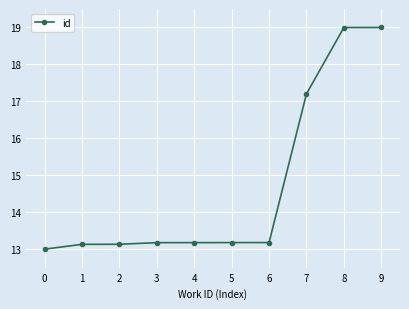

How many lines are shown in the chart?

1